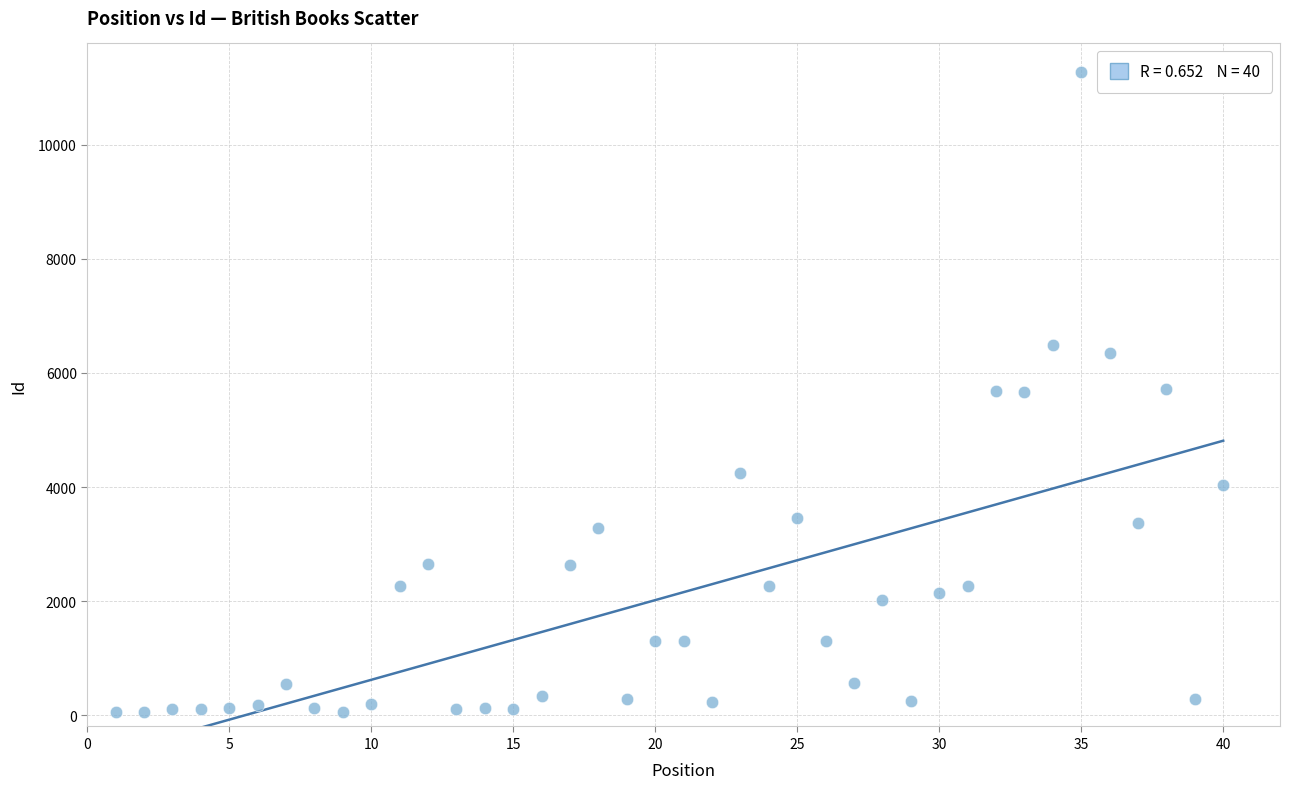

What is the range of X values (max minus min)?

39